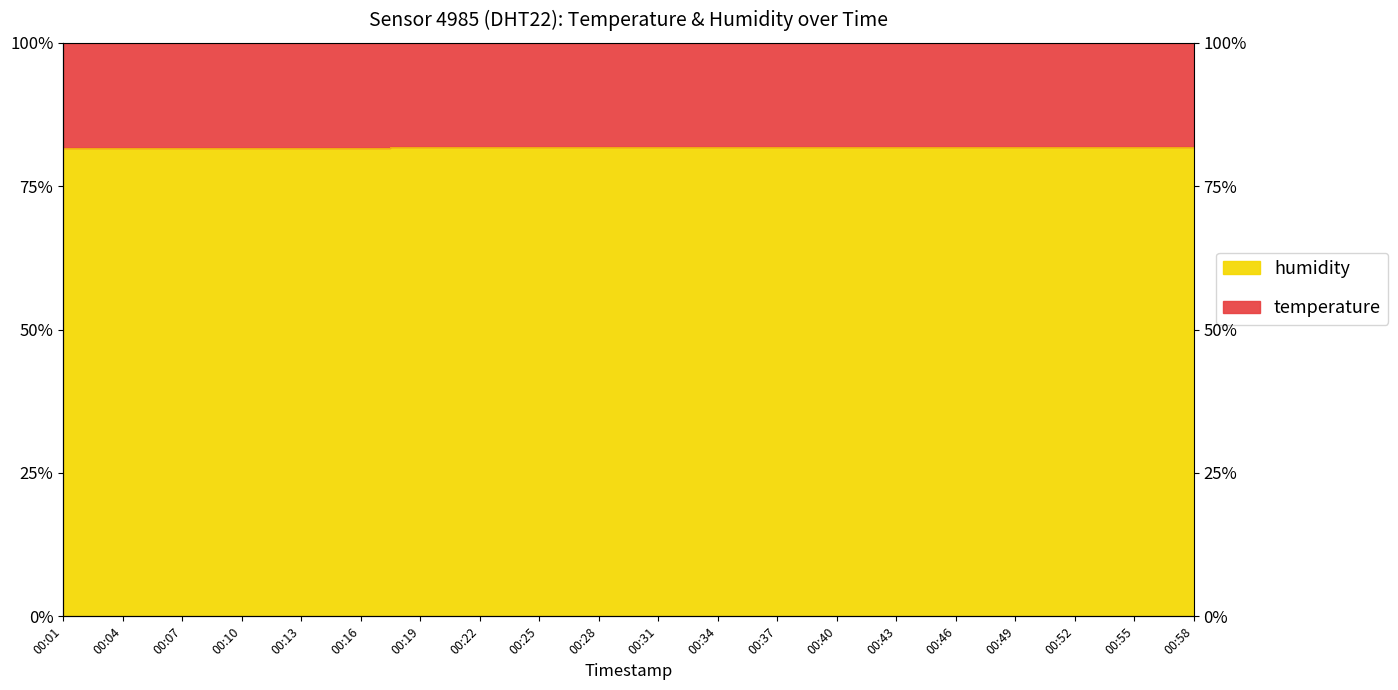

What is the change in value from 00:31 to 00:43?

+0.1